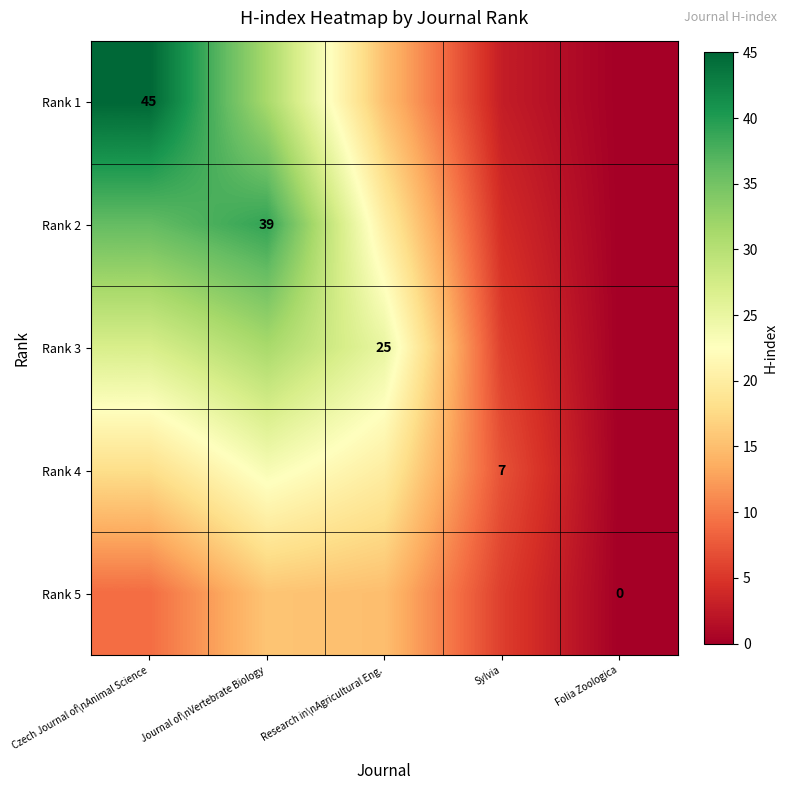

Where does the Rank 2 series first go above 20?

Czech Journal of\nAnimal Science